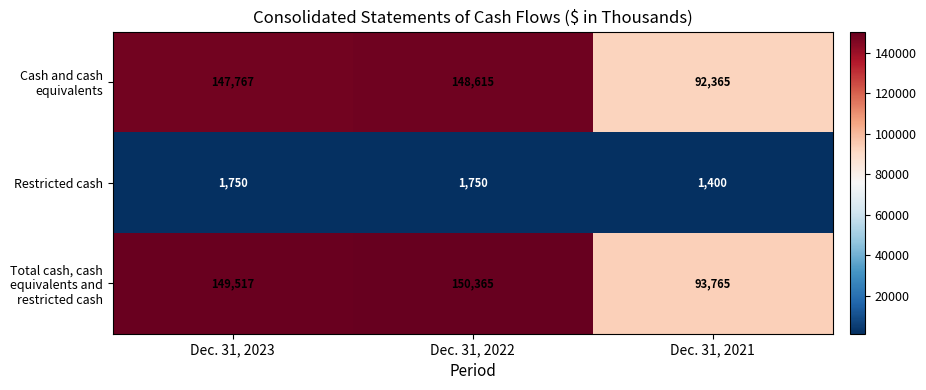

What is the difference between the highest and lowest values at Dec. 31, 2021?

92365